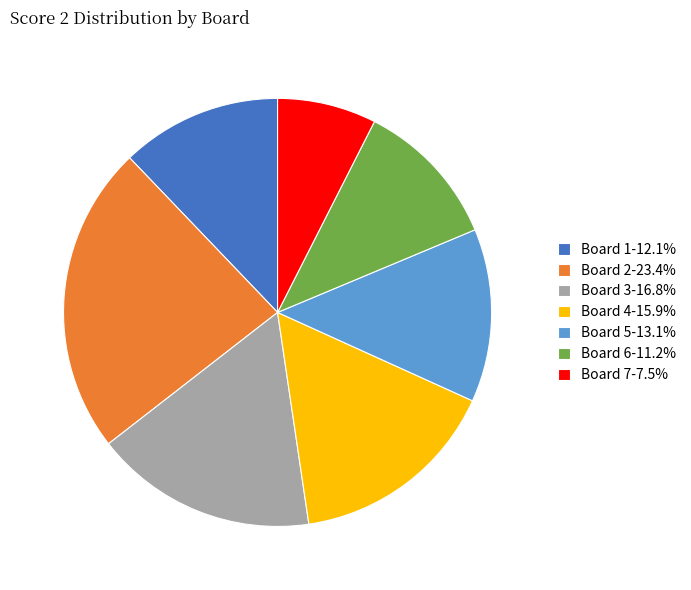

Does Board 2-23.4% represent more than half of the total?

No